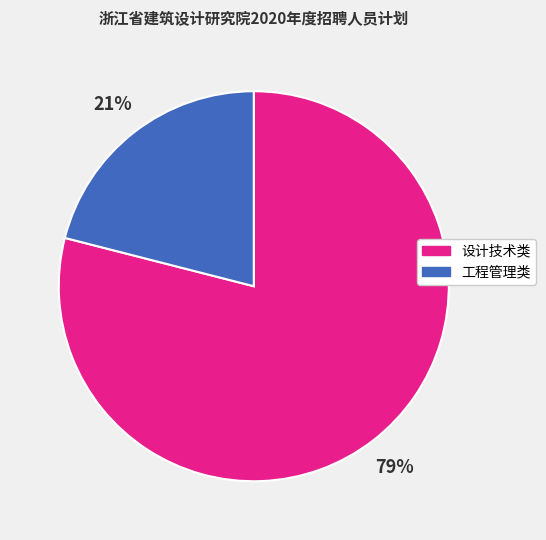

How many segments does this pie chart have?

2